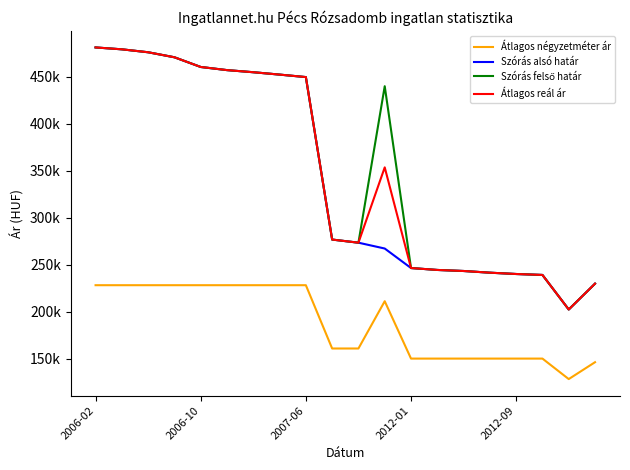

True or false: Átlagos négyzetméter ár and Szórás alsó határ cross at least once.

False